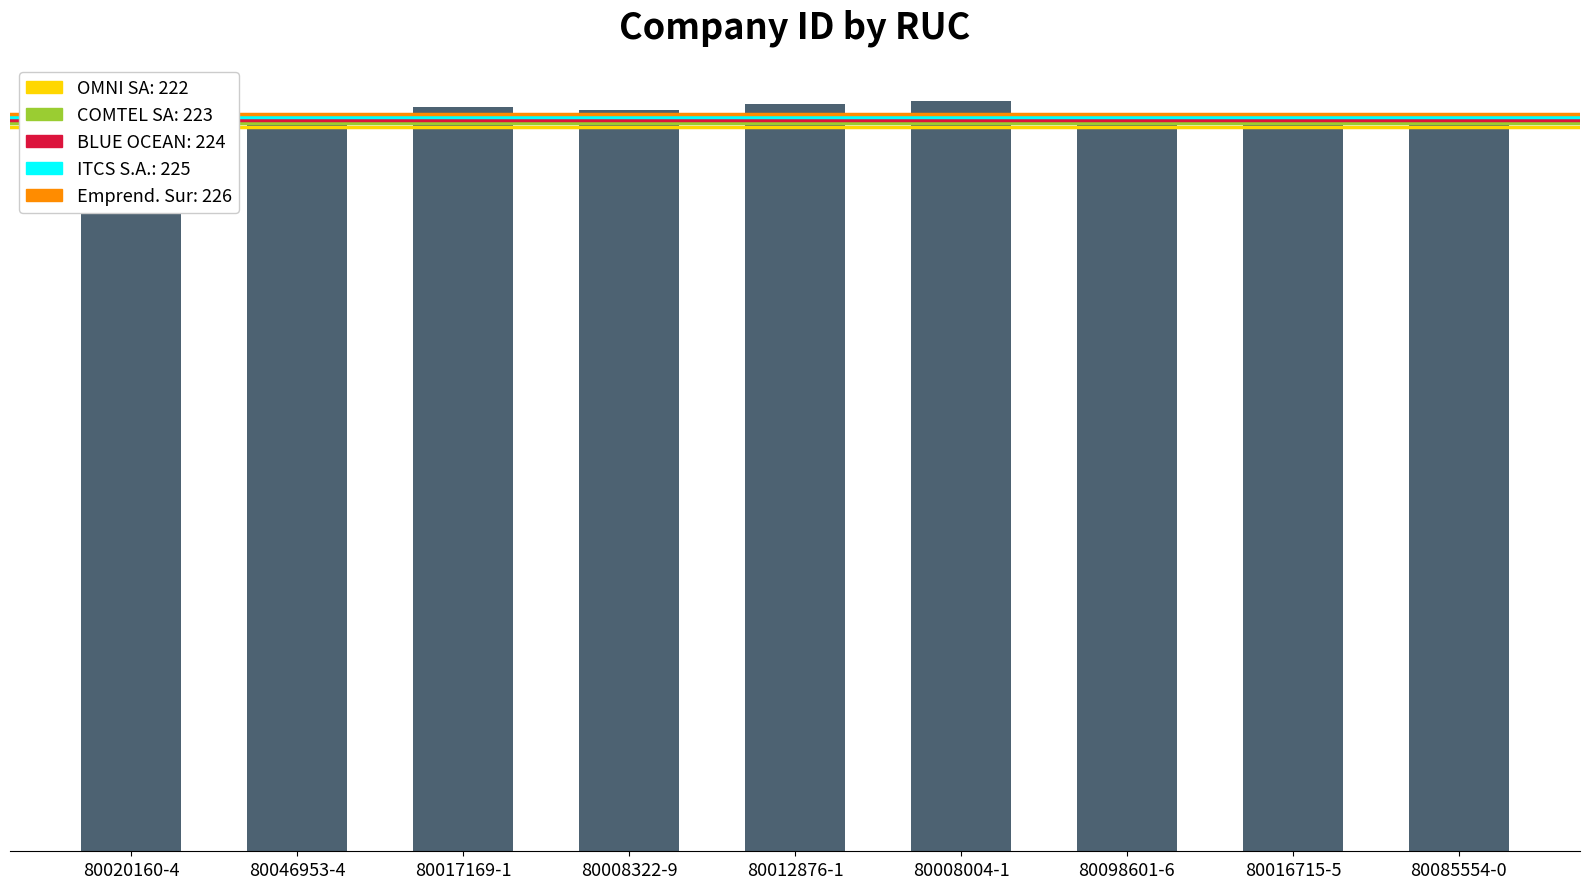

List the labels in order of value, smallest first.

80020160-4, 80016715-5, 80085554-0, 80046953-4, 80098601-6, 80008322-9, 80017169-1, 80012876-1, 80008004-1